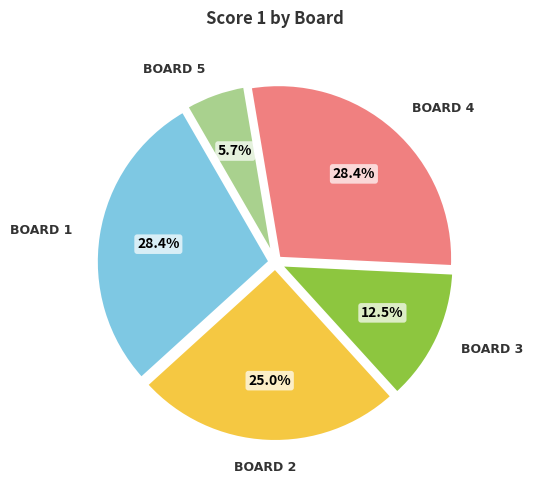

Is there any slice that represents more than half of the pie?

No